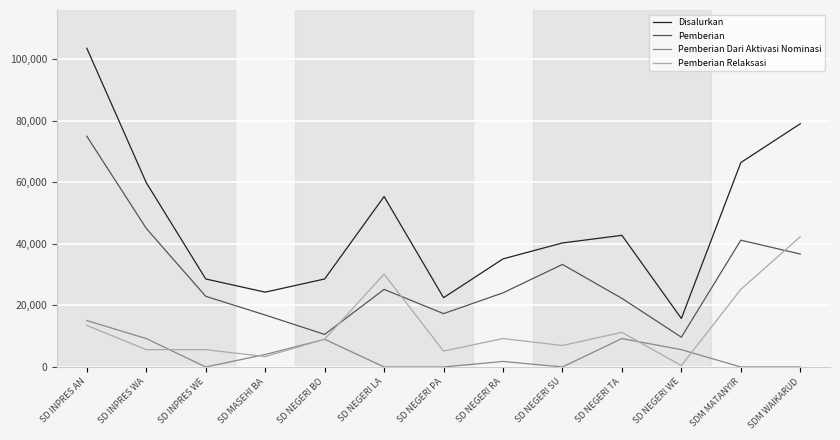

What are all the series names shown in the legend?

Disalurkan, Pemberian, Pemberian Dari Aktivasi Nominasi, Pemberian Relaksasi